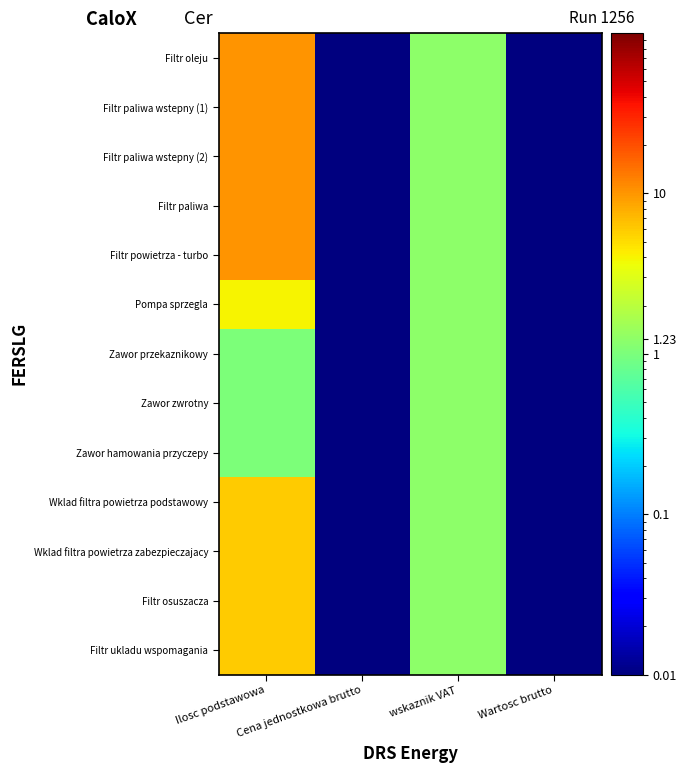

What is the spread (max minus min) of values at Ilosc podstawowa?

9.0